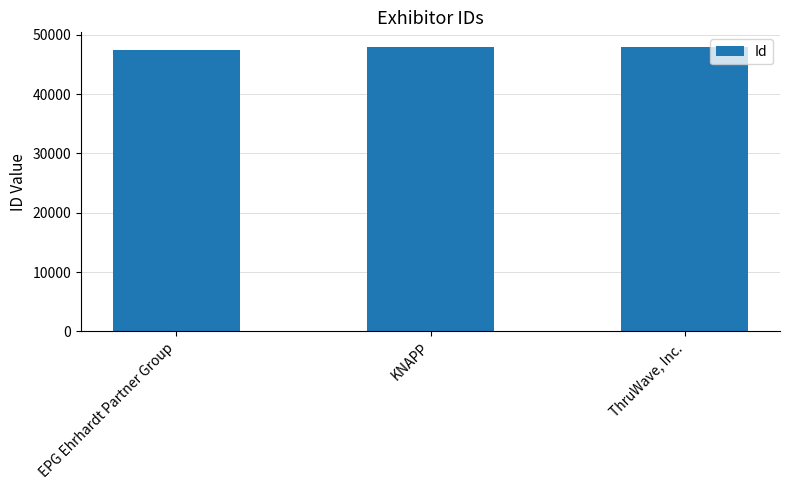

What is the label of the 3rd bar from the right?

EPG Ehrhardt Partner Group